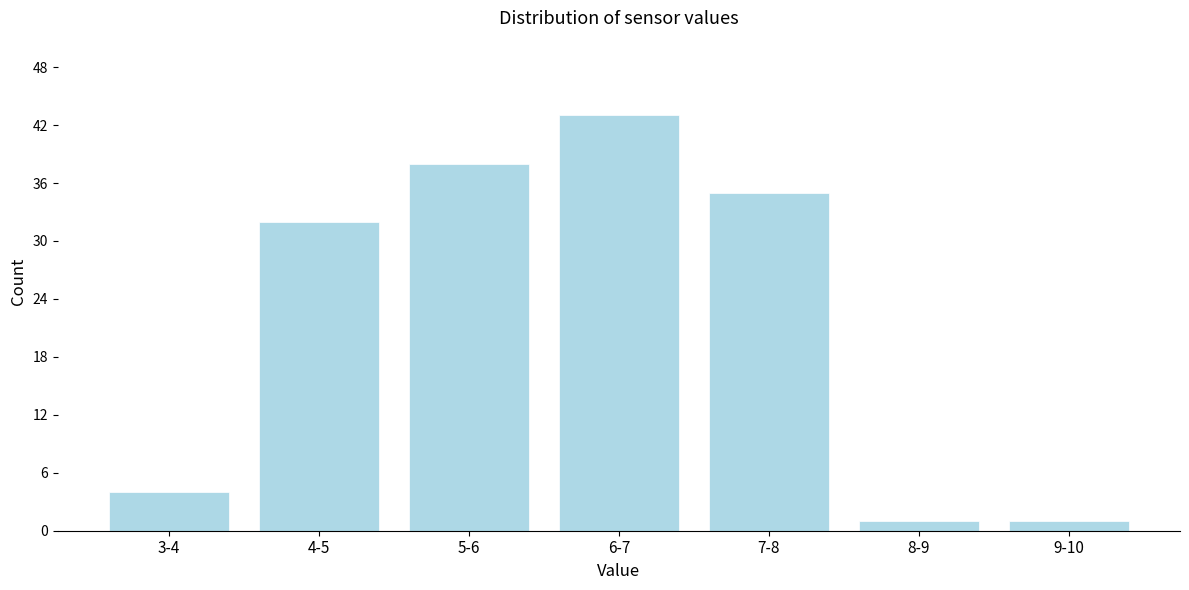

Reading left to right, extract all data points from this chart.

4	32	38	43	35	1	1